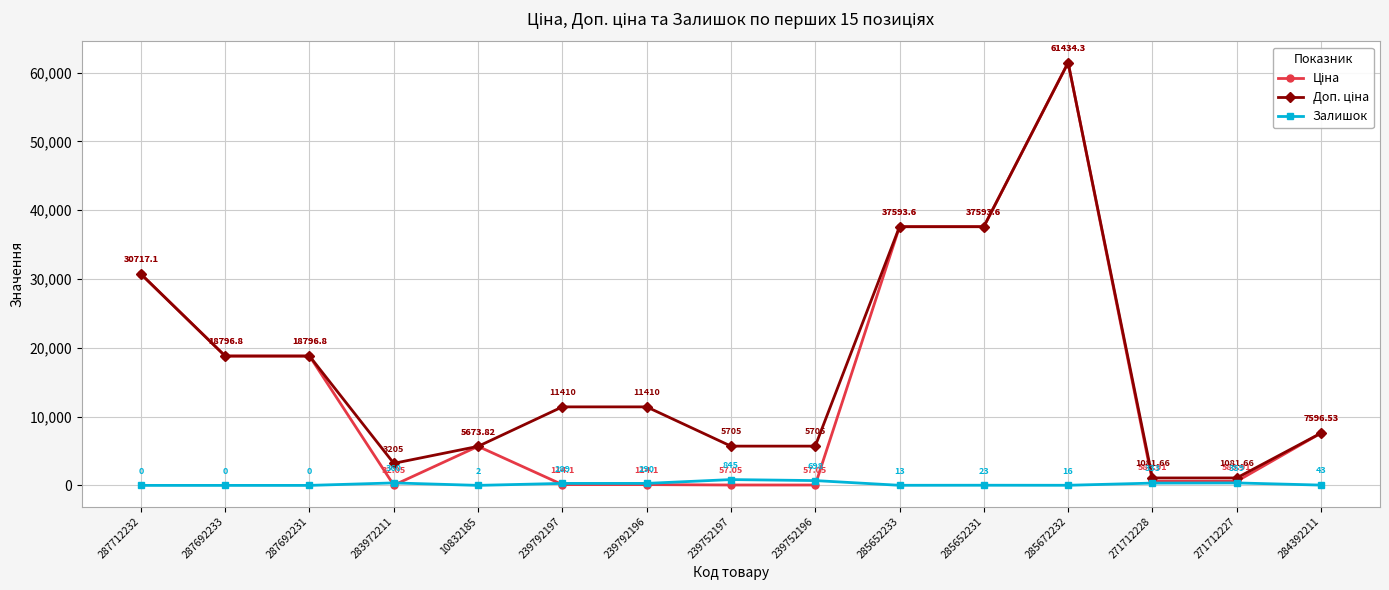

Where is the first local maximum for Залишок?

283972211